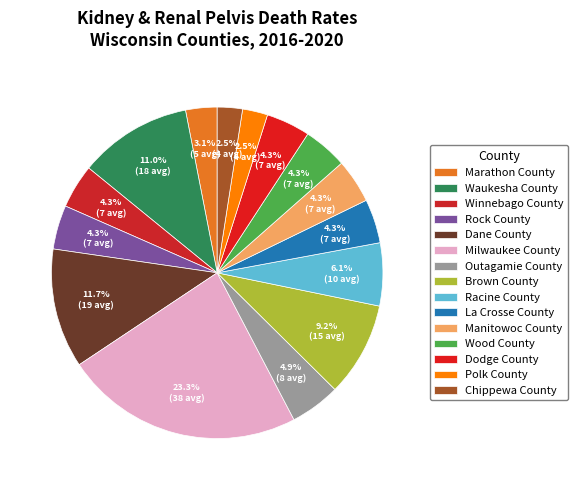

What is the change in value from Marathon County to La Crosse County?

+2